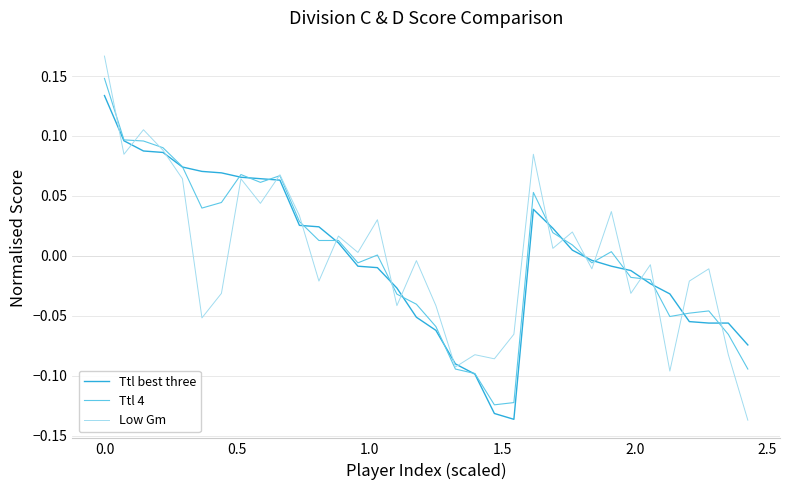

How many lines are shown in the chart?

3